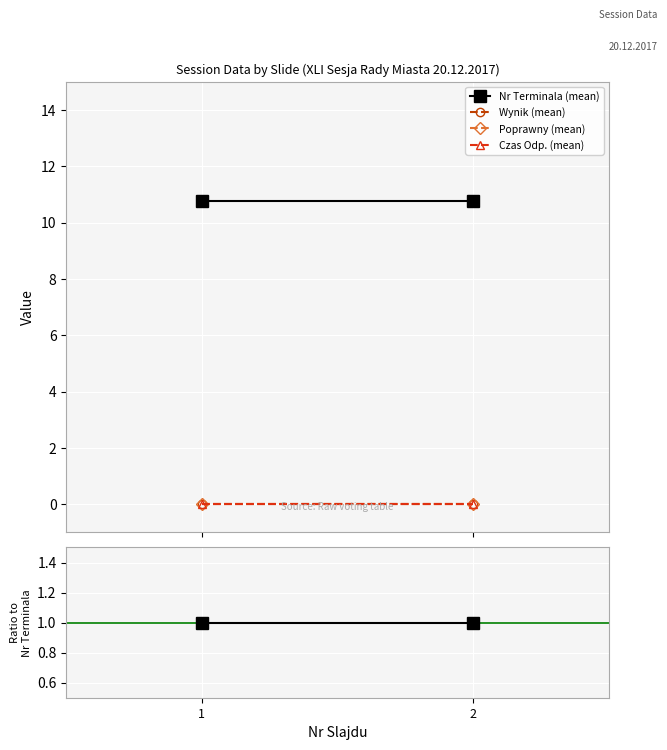

The value of Nr Terminala (mean) at 1 is 0. True or false?

False